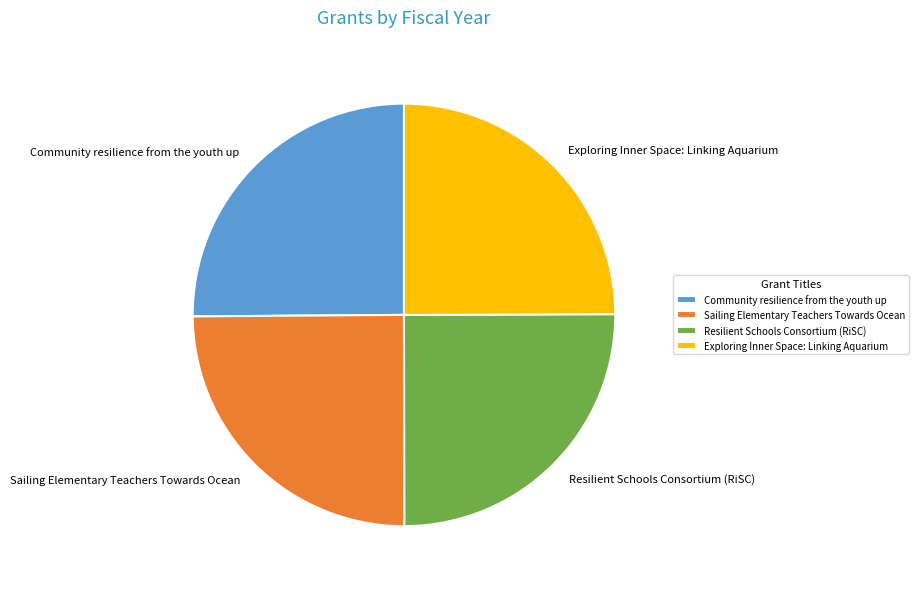

How many segments does this pie chart have?

4